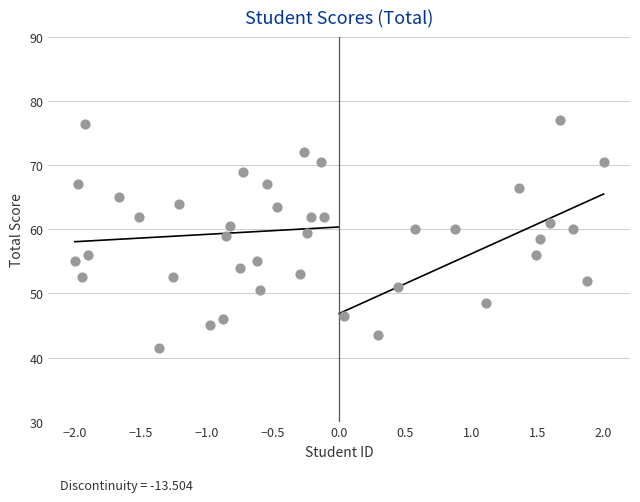

What is the range of Y values (max minus min)?

35.5